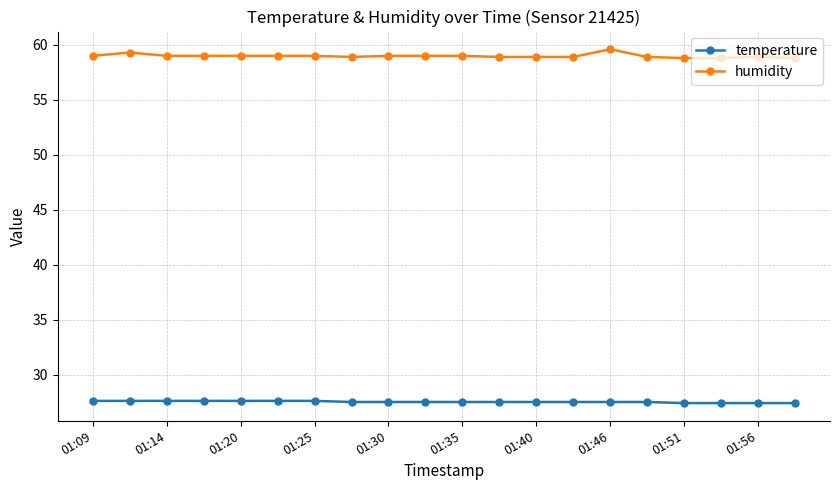

Is this an area chart (filled region under the line)?

No